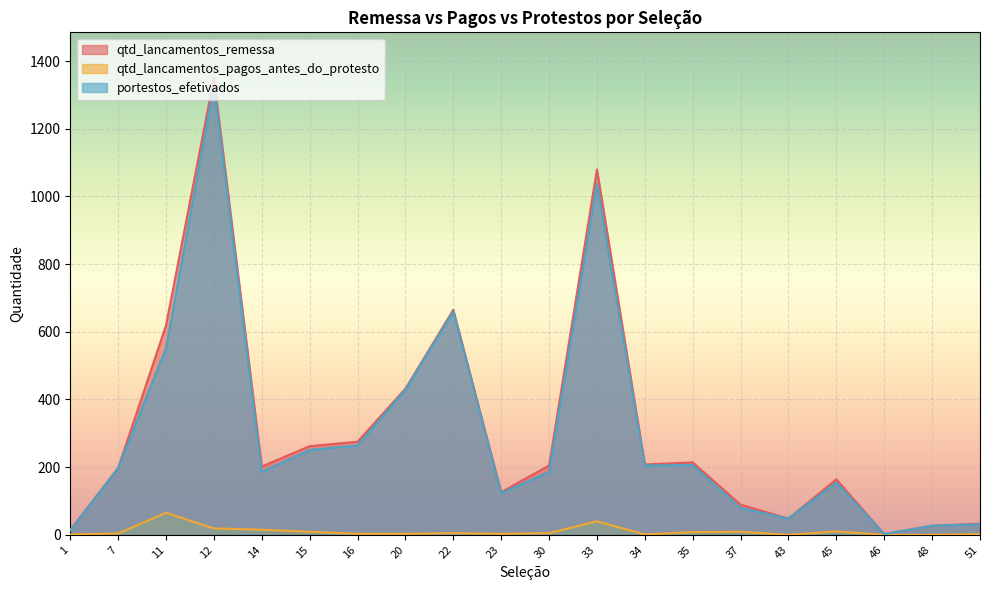

Which has a higher value, 1 or 22?

22